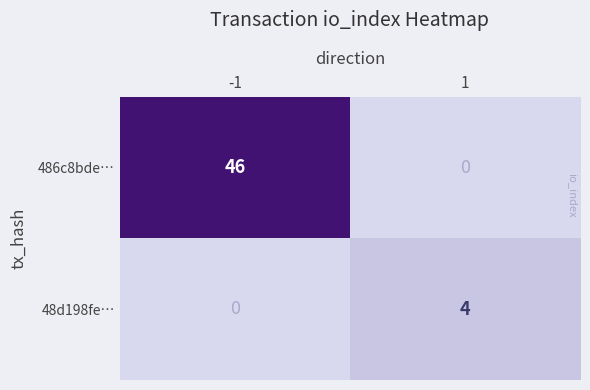

What is the greatest value displayed?

46